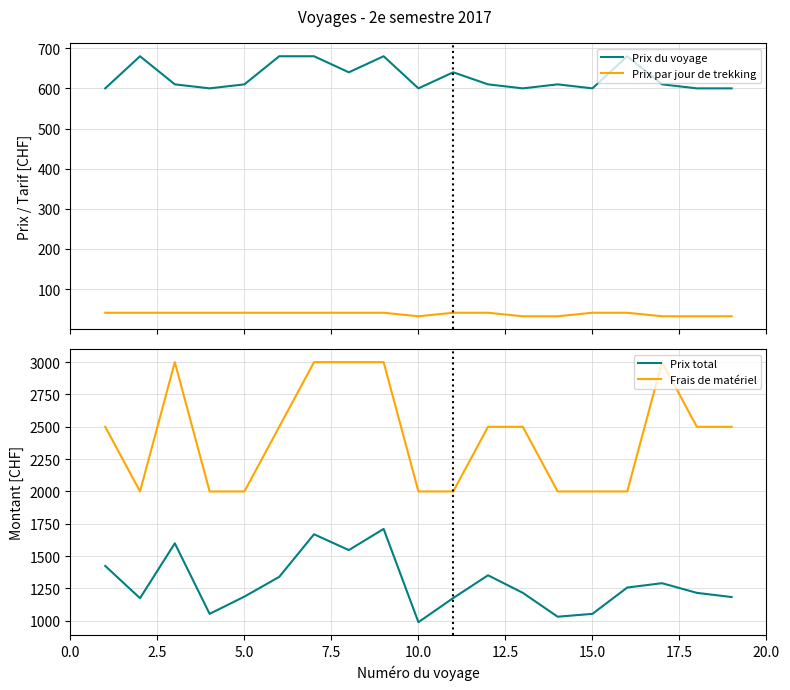

True or false: Frais de matériel and Prix total intersect in this chart.

False